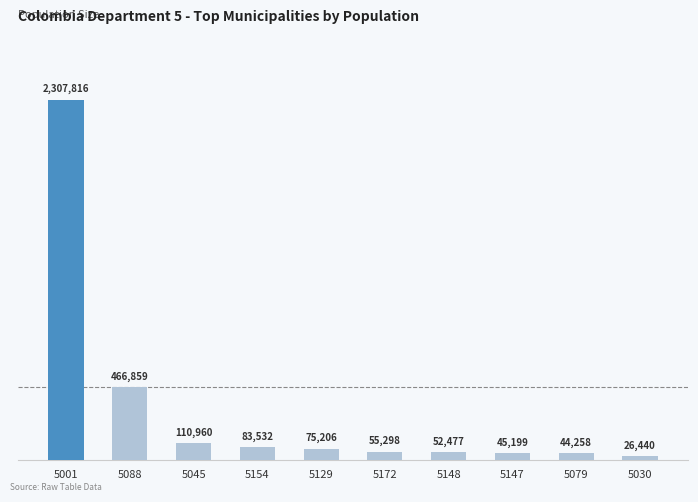

What is the average value?

326804